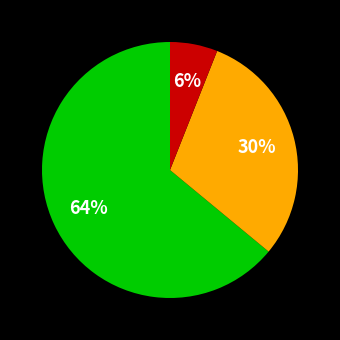

To the nearest percent, what is the average slice percentage?

33%